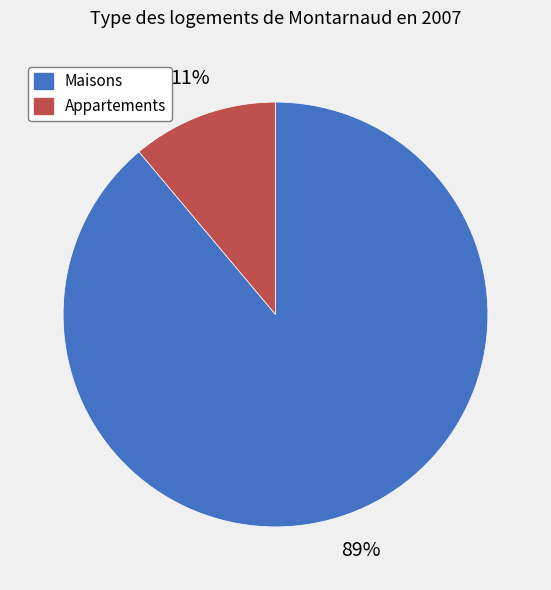

What percentage is the Appartements slice, to the nearest percent?

11%